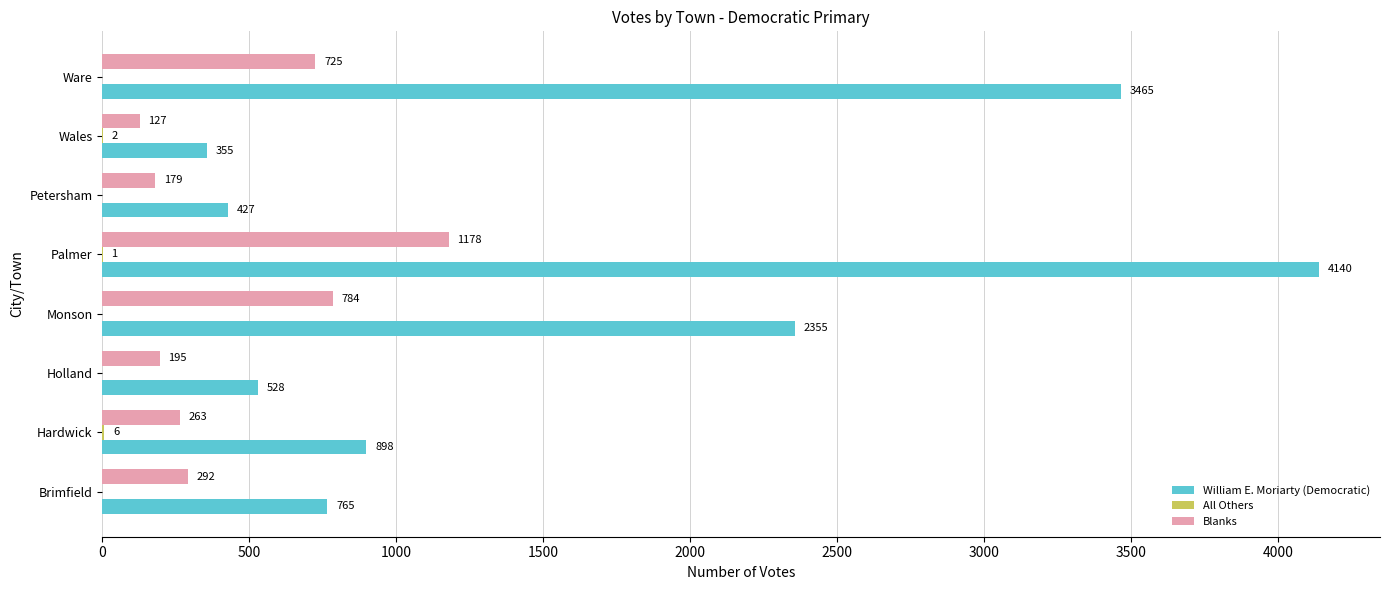

True or false: Blanks has a value of 332 at Palmer.

False